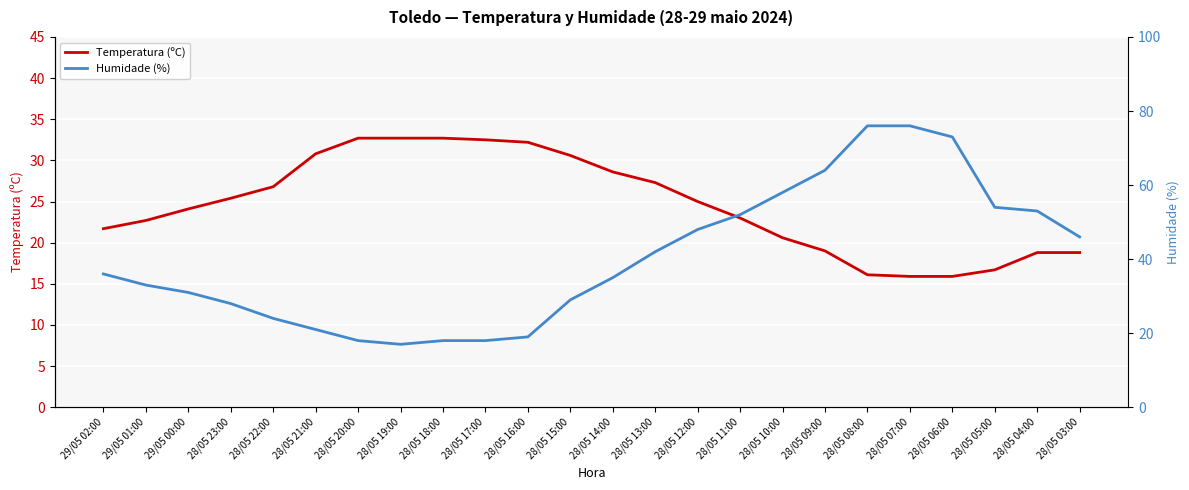

How many times do Temperatura (ºC) and Humidade (%) cross each other?

2